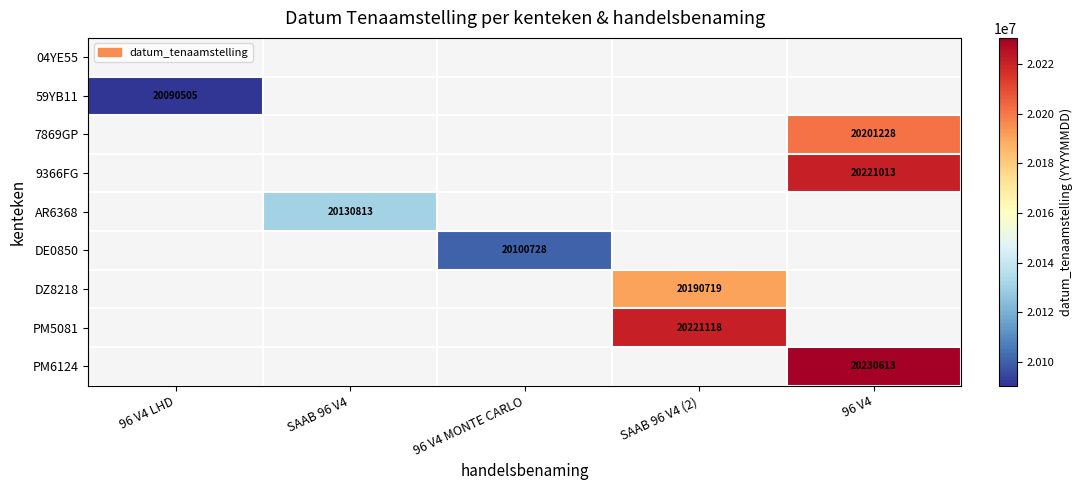

The value of AR6368 at SAAB 96 V4 is 13229178.2. True or false?

False